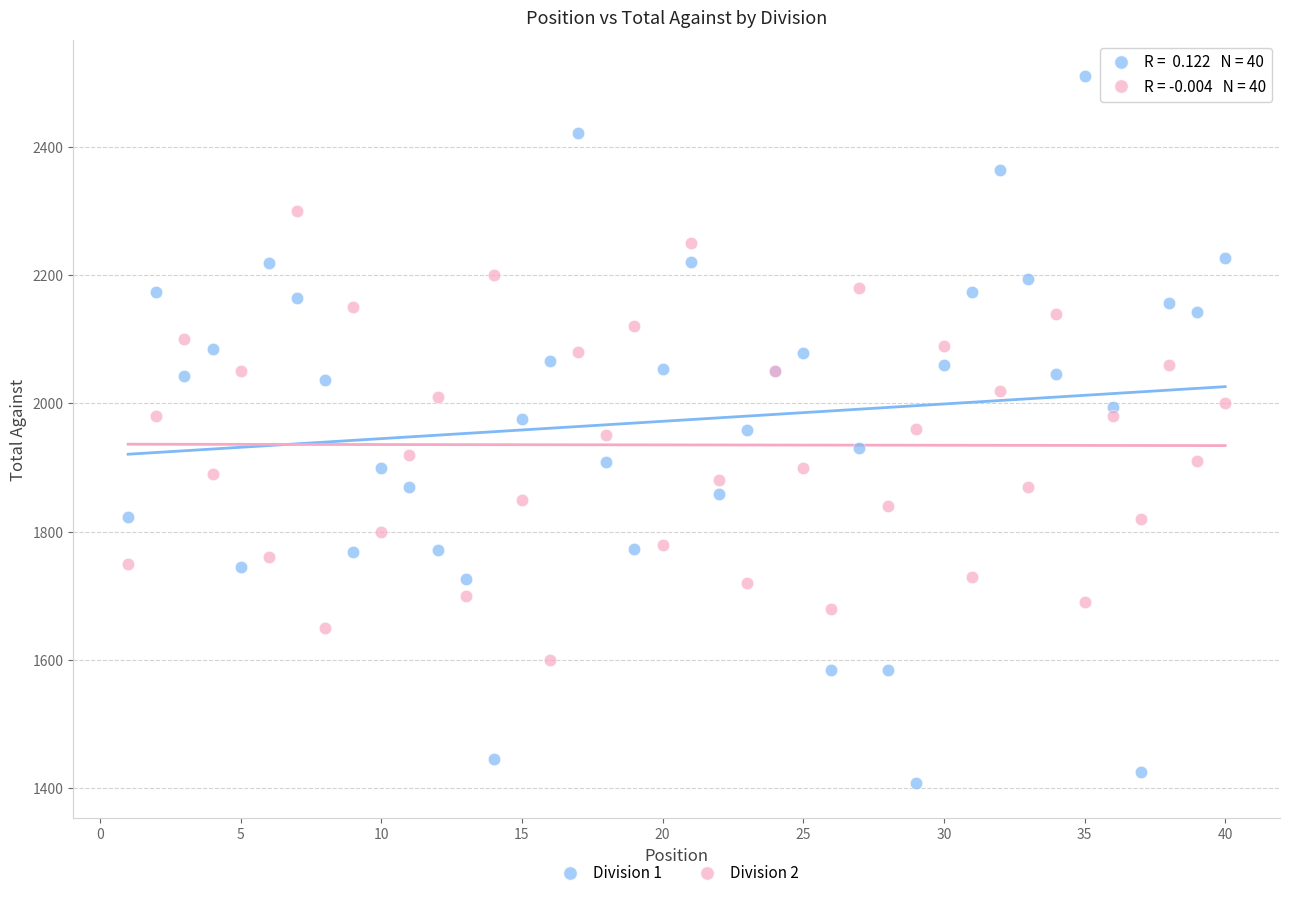

What is the X range (max minus min) for the scatter plot?

39